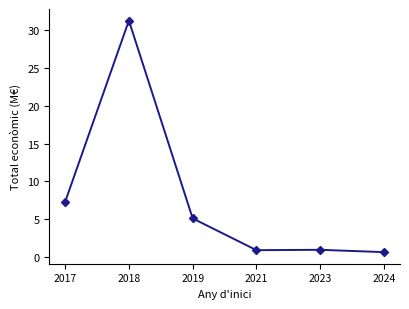

At which category does the data reach its first local valley?

2021